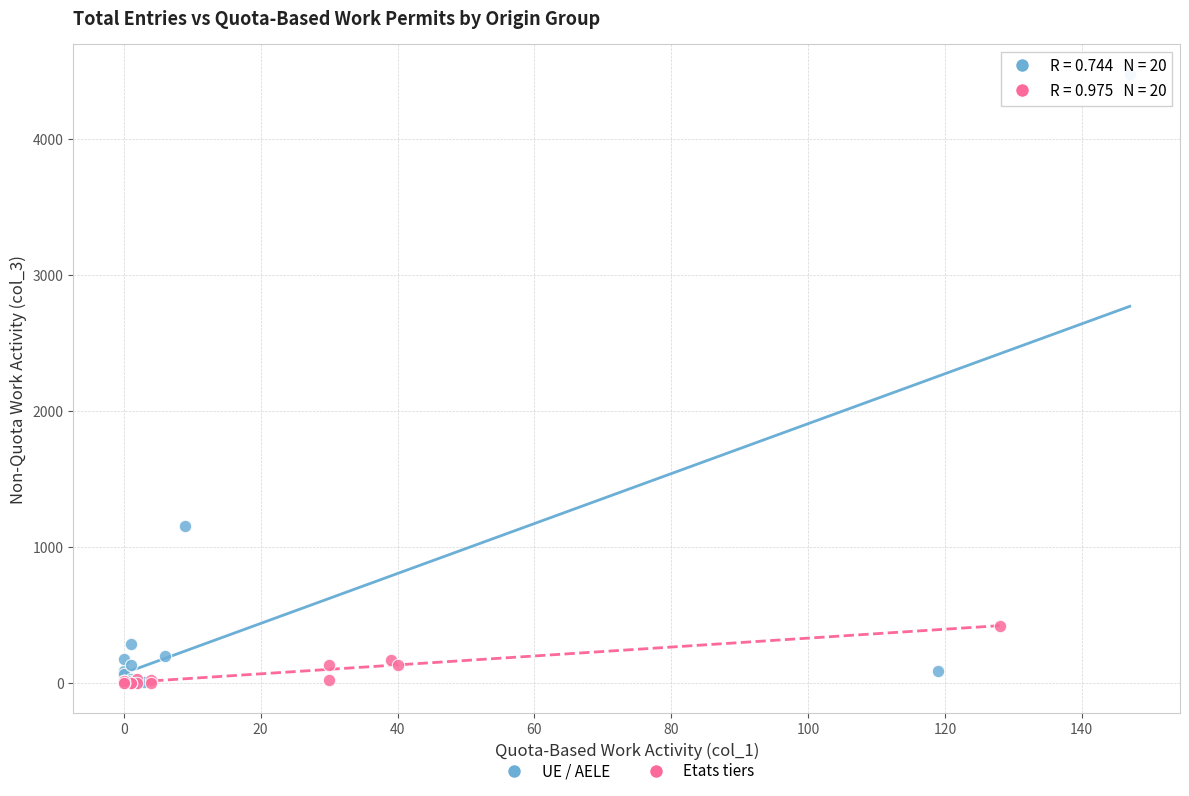

Which series contains the highest Y value?

UE / AELE